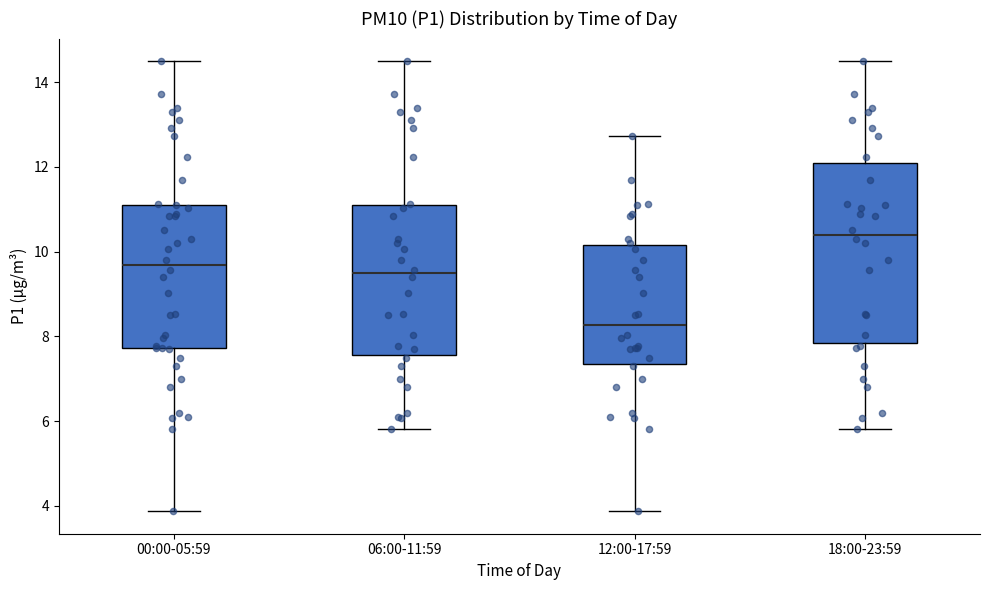

Which box's median line is the lowest?

12:00-17:59